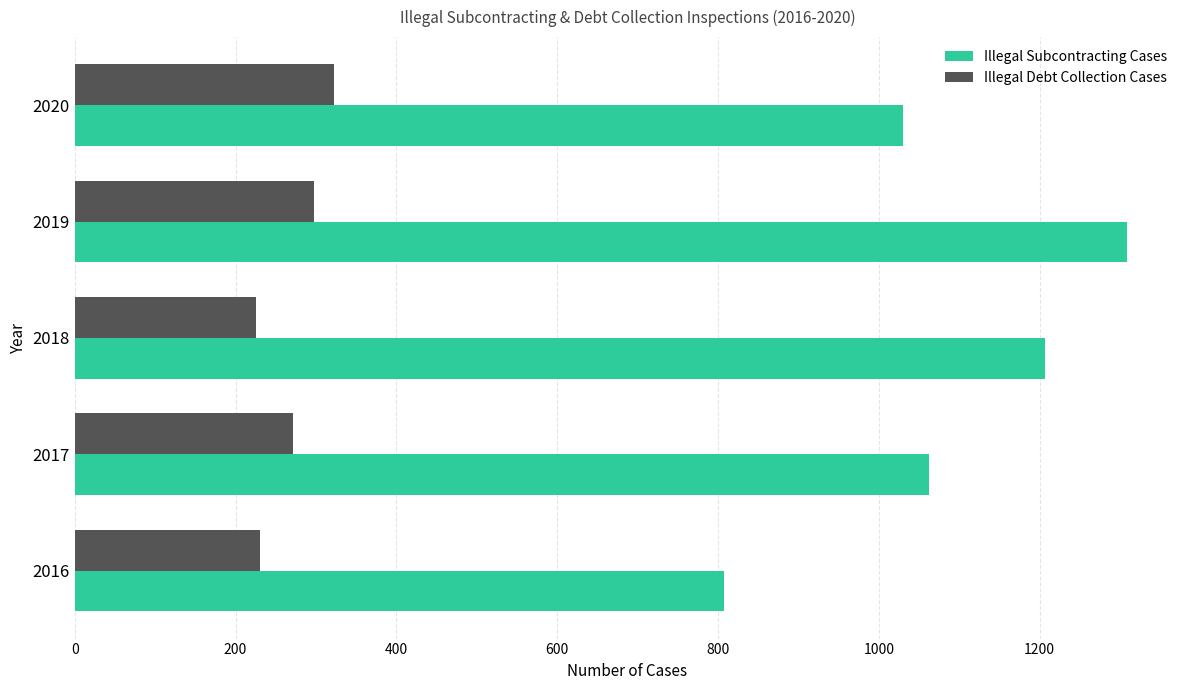

At 2017, list the series in order from largest to smallest.

Illegal Subcontracting Cases, Illegal Debt Collection Cases